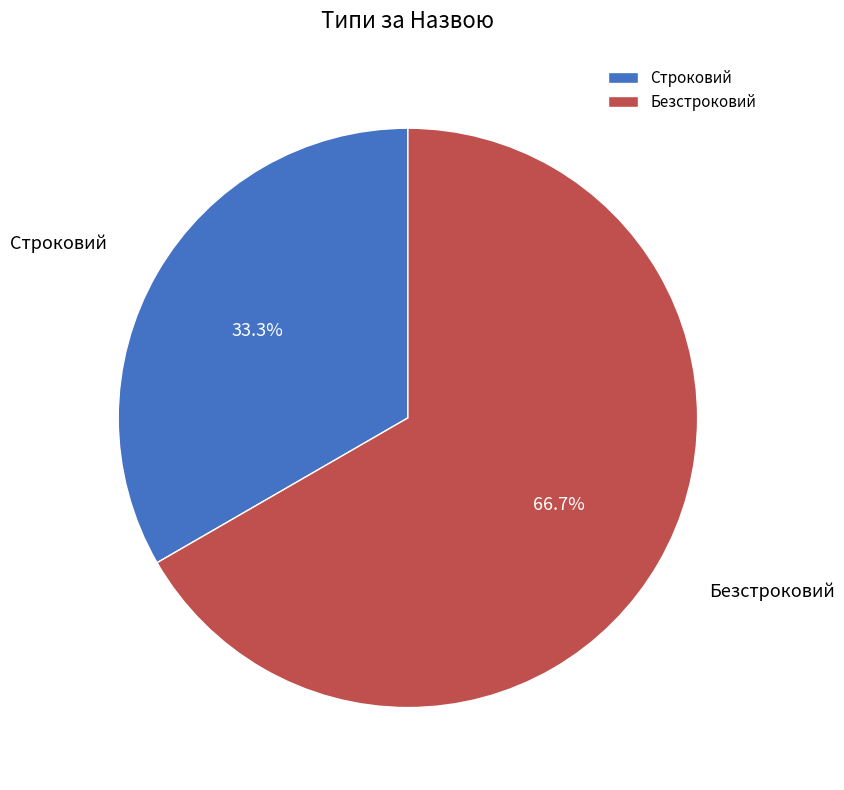

Does Безстроковий account for over 50% of the chart?

Yes